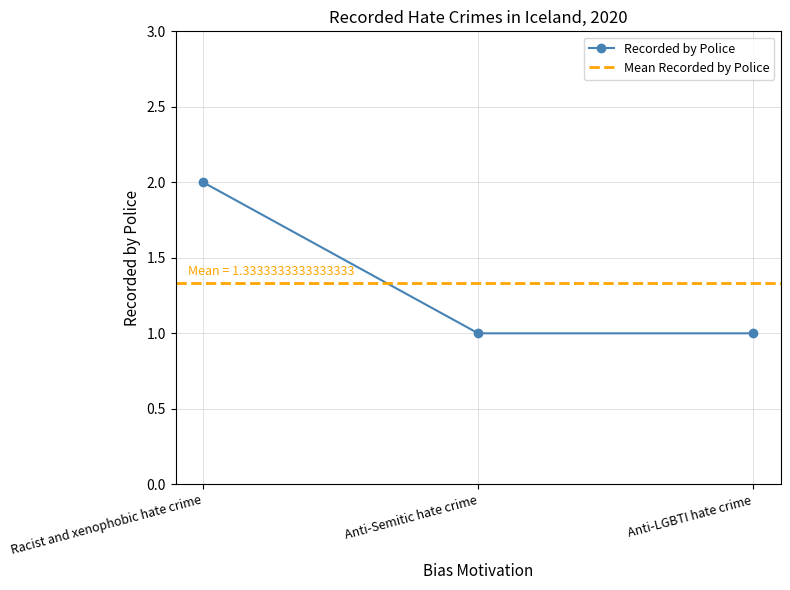

Rank the categories by value from highest to lowest.

Racist and xenophobic hate crime, Anti-Semitic hate crime, Anti-LGBTI hate crime